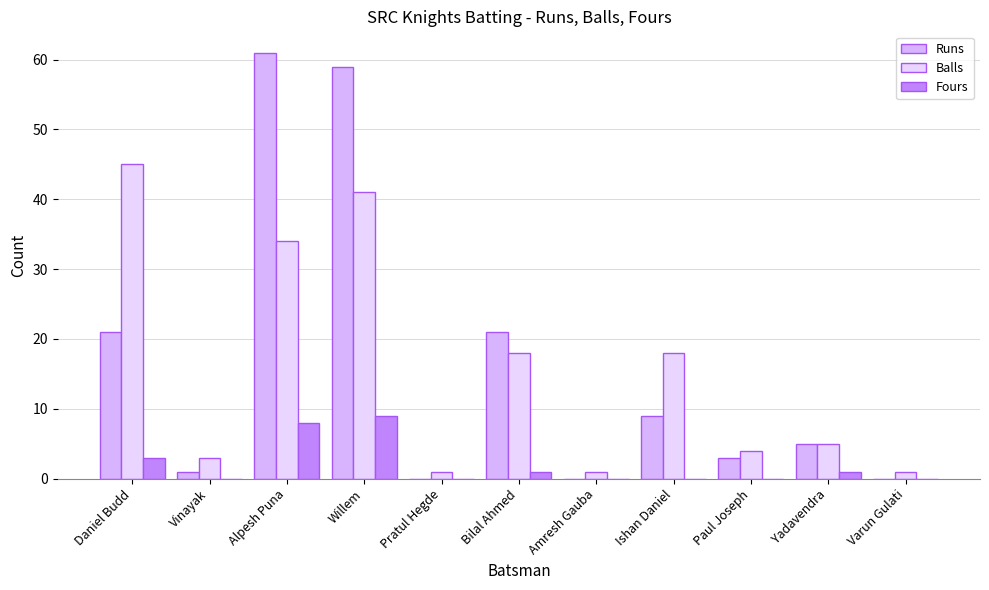

What is the difference between the maximum and second lowest values in the Fours series?

9